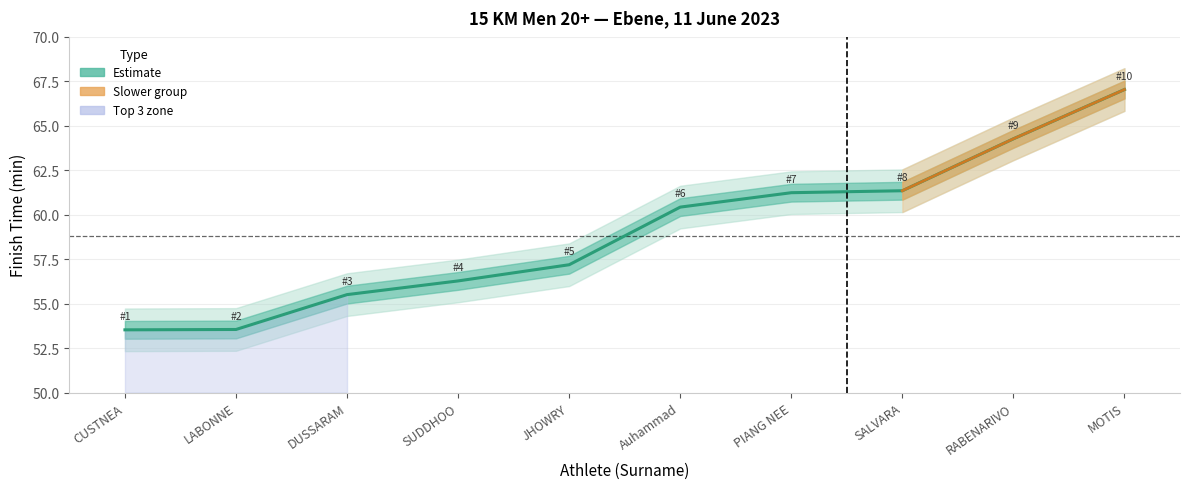

What is the difference between the maximum and second lowest values?

13.5